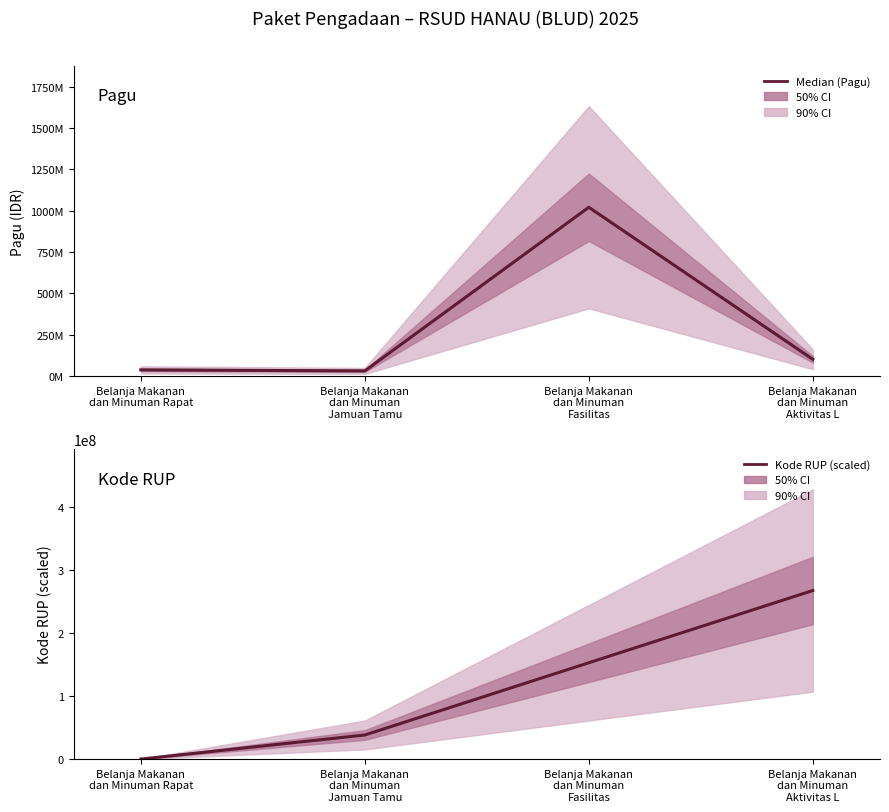

What is the total value across all series at Belanja Makanan
dan Minuman
Aktivitas L?

367750000